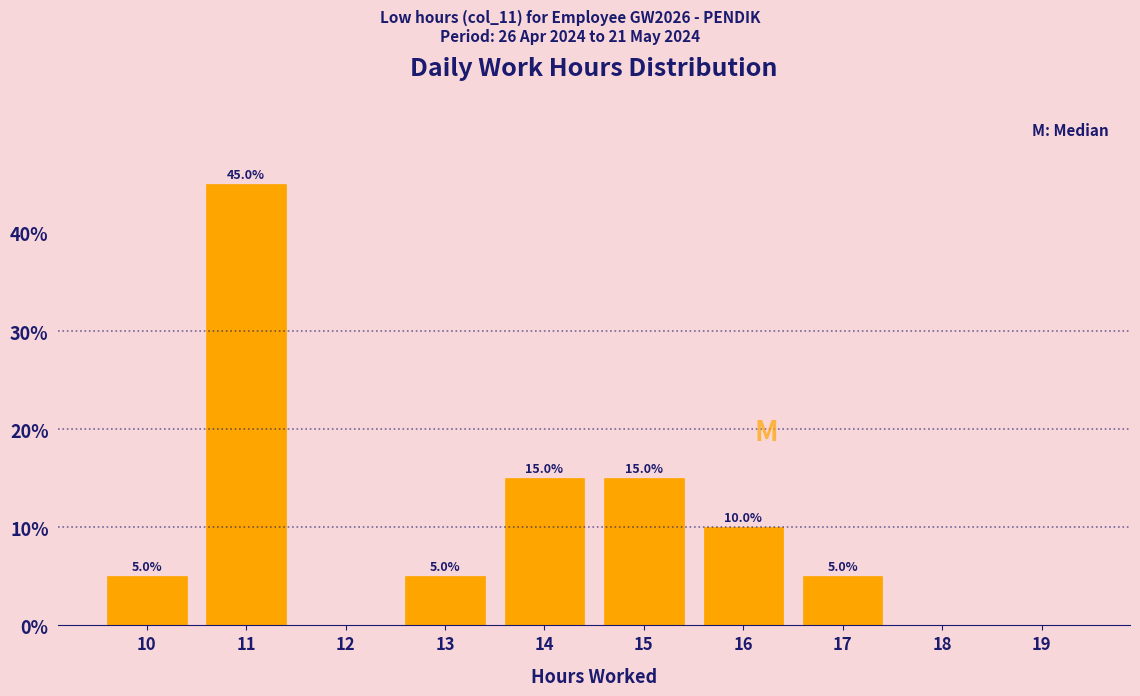

Reading left to right, list all the values displayed in this chart.

10=5	11=45	12=0	13=5	14=15	15=15	16=10	17=5	18=0	19=0